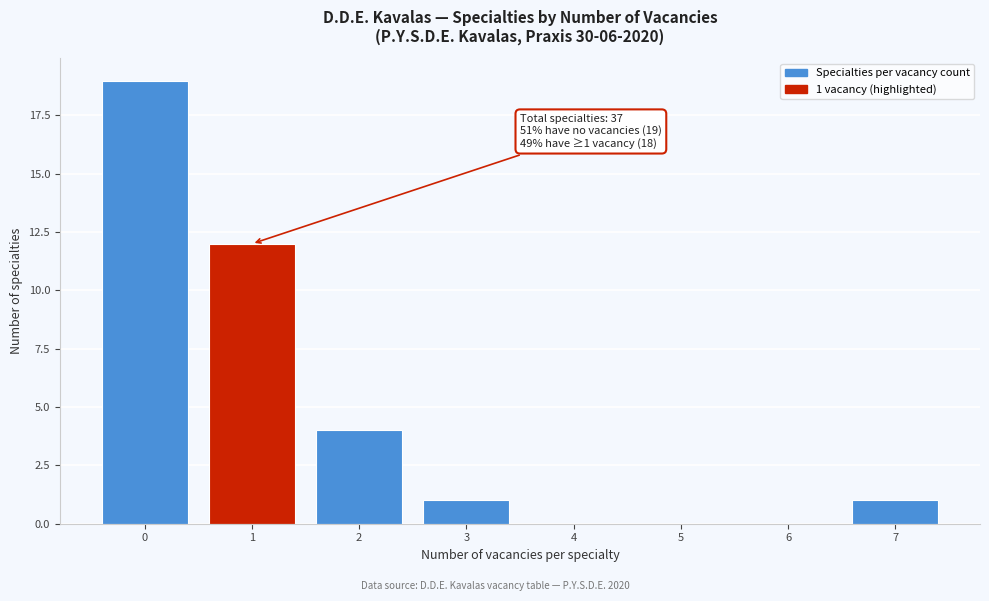

Reading left to right, extract all data points from this chart.

0=19	1=12	2=4	3=1	4=0	5=0	6=0	7=1